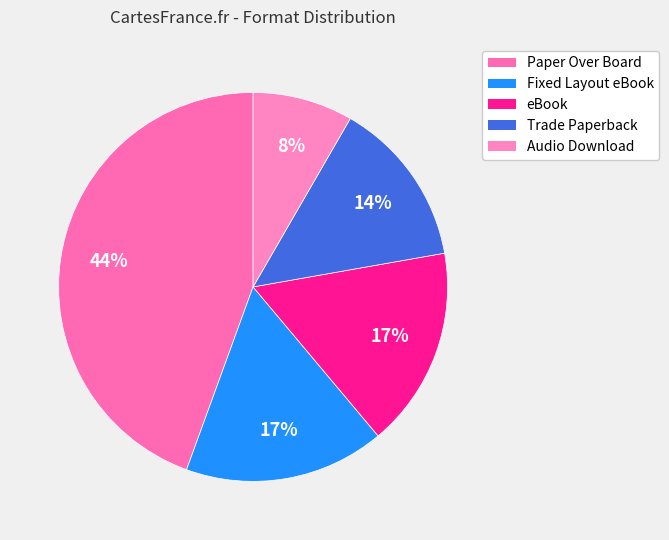

How many slices are in this pie chart?

5